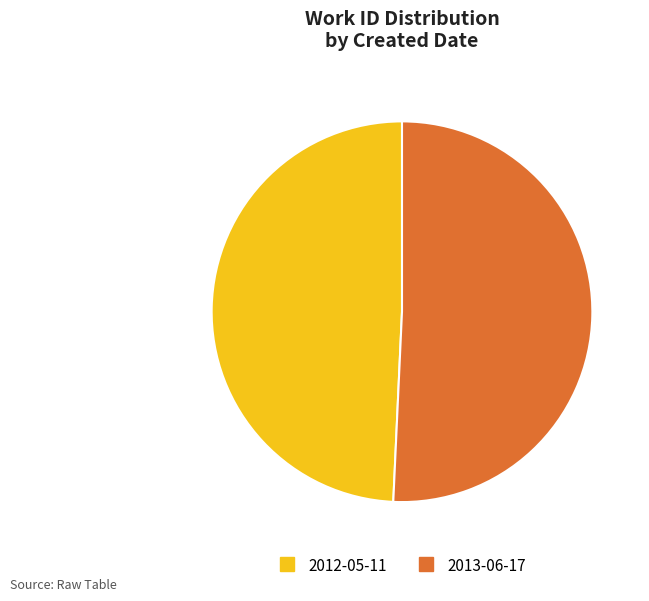

Combined, do 2013-06-17 and 2012-05-11 account for over 50%?

Yes